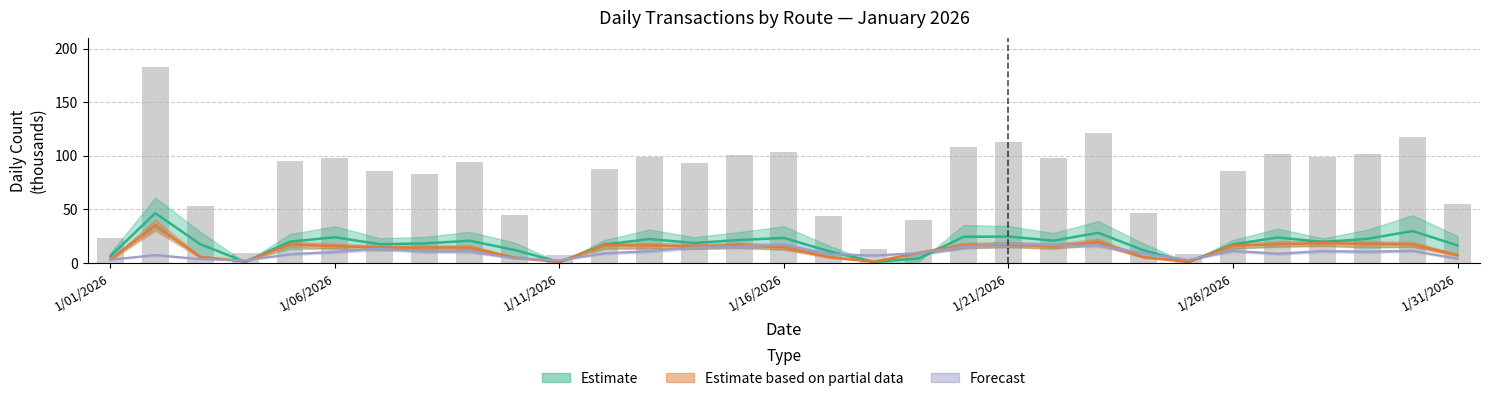

What is the difference between the second highest and minimum values?

113.2